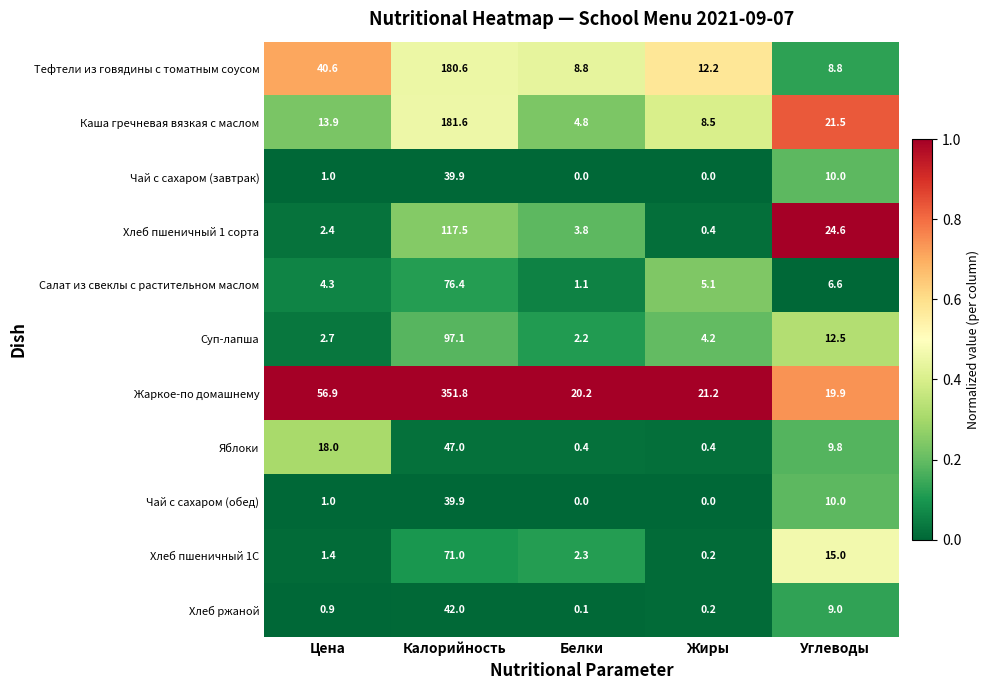

What is the maximum value shown in the chart?

351.8